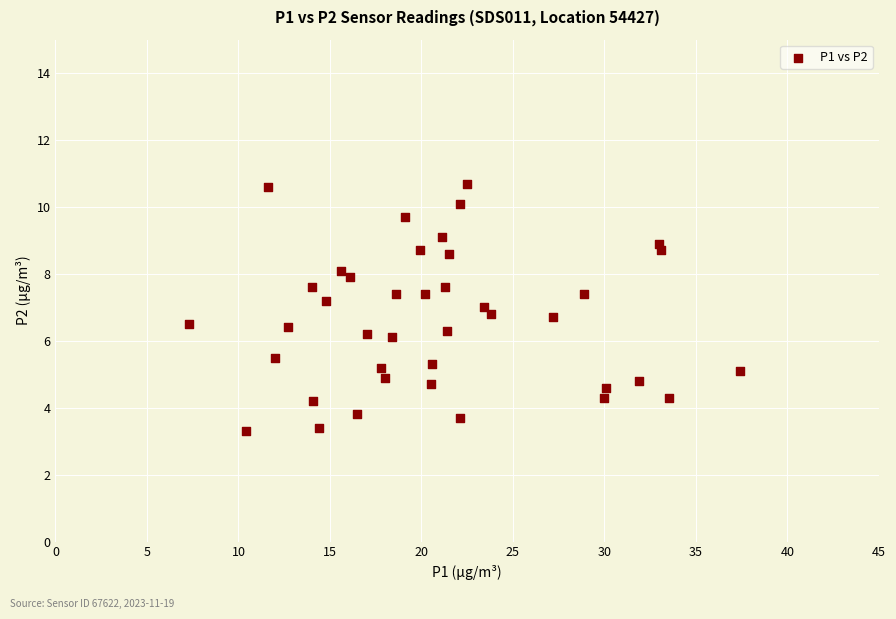

What is the range of X values (max minus min)?

30.1